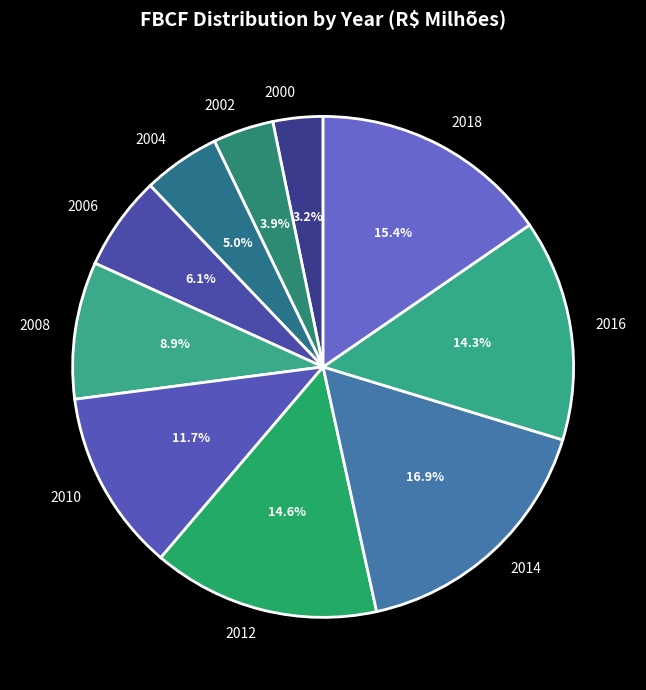

How many slices are in this pie chart?

10